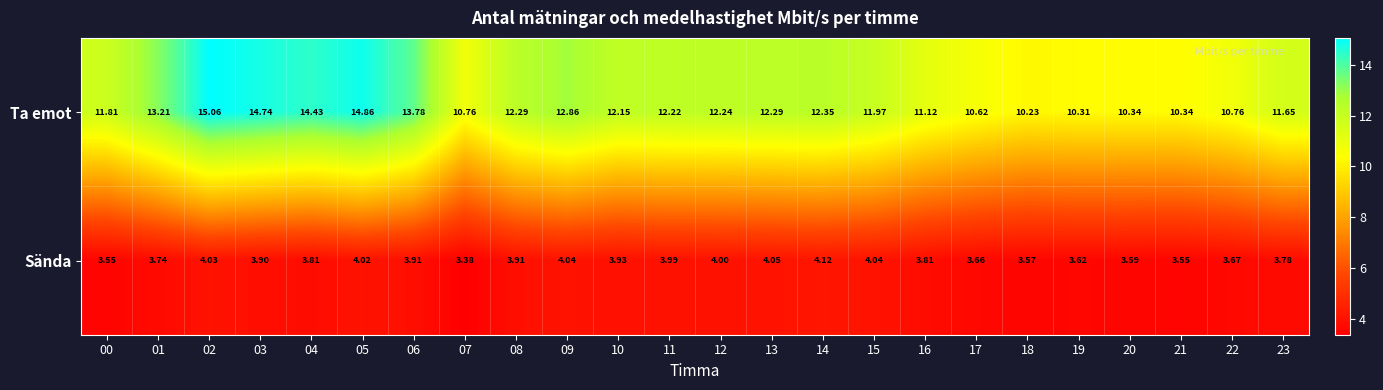

Is the value of Ta emot at 06 greater than the value of Sända at 17?

Yes